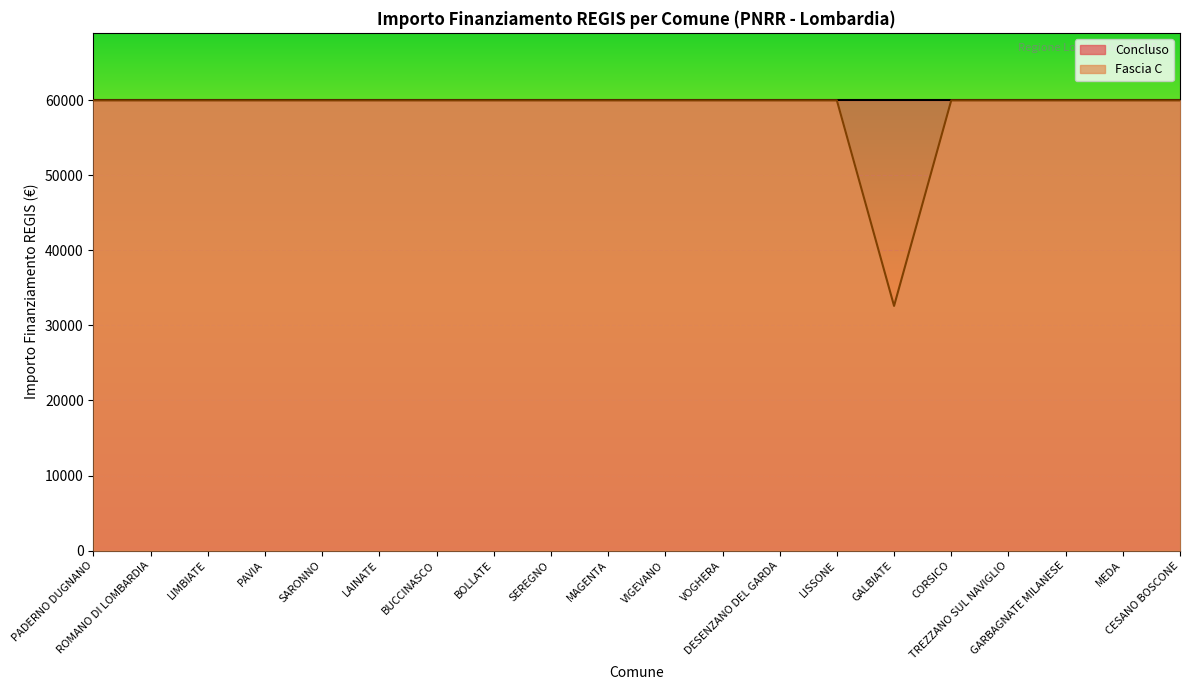

How many series are shown in this chart?

2